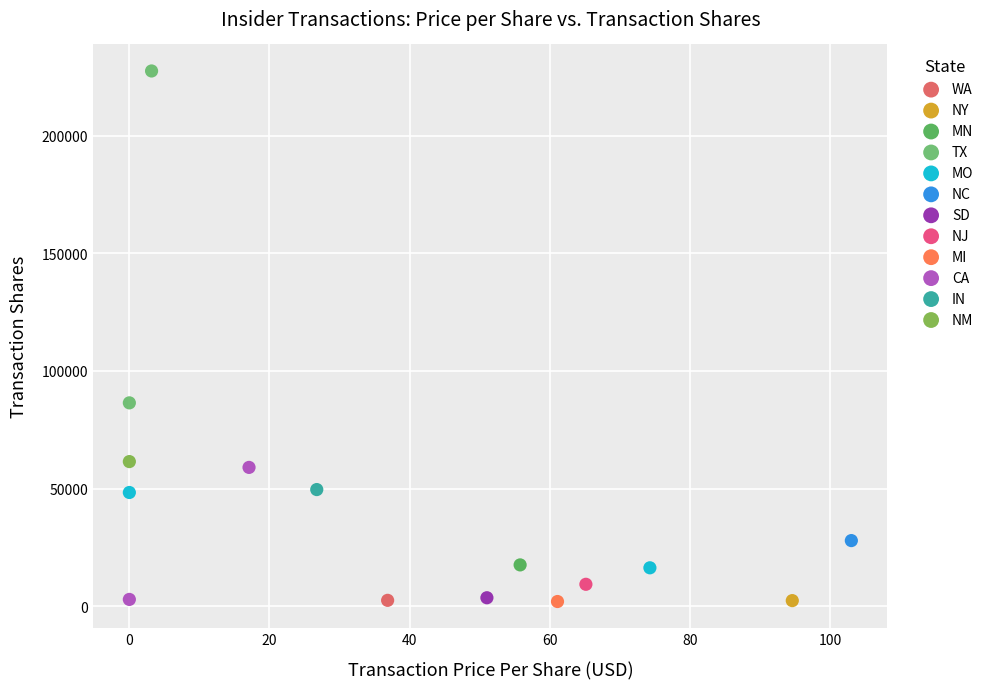

What are all the series names shown in the legend?

WA, NY, MN, TX, MO, NC, SD, NJ, MI, CA, IN, NM